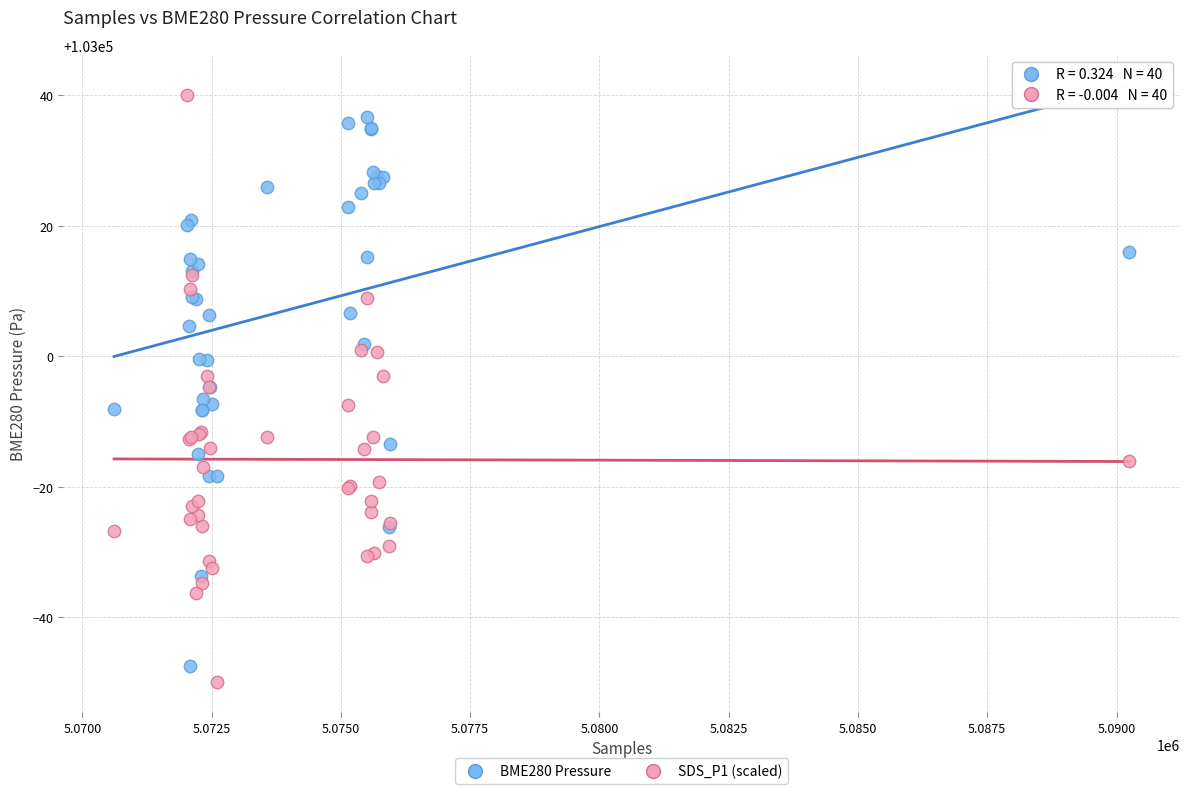

Which series reaches the minimum Y coordinate?

SDS_P1 (scaled)